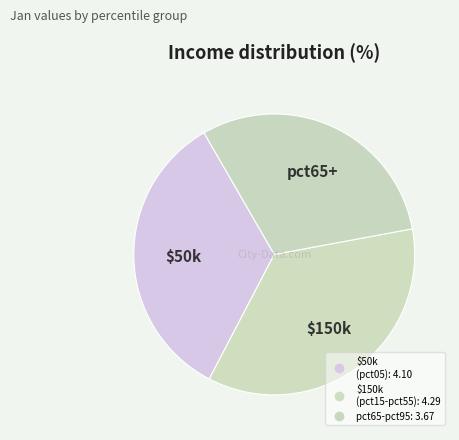

Is there any slice that represents more than half of the pie?

No